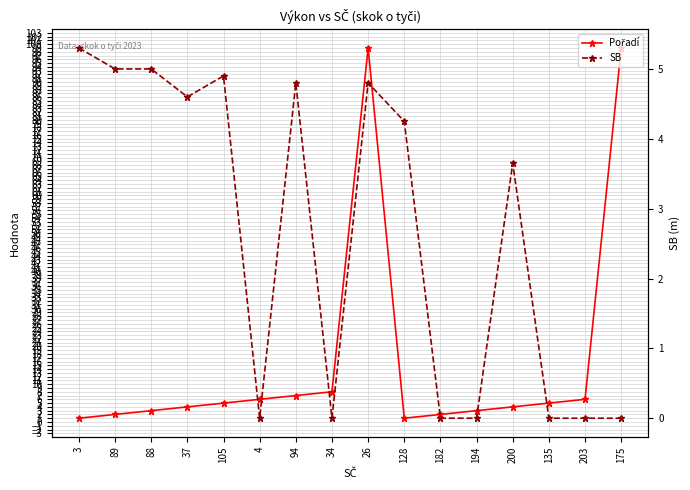

How many values in the Pořadí series are below 5?

8